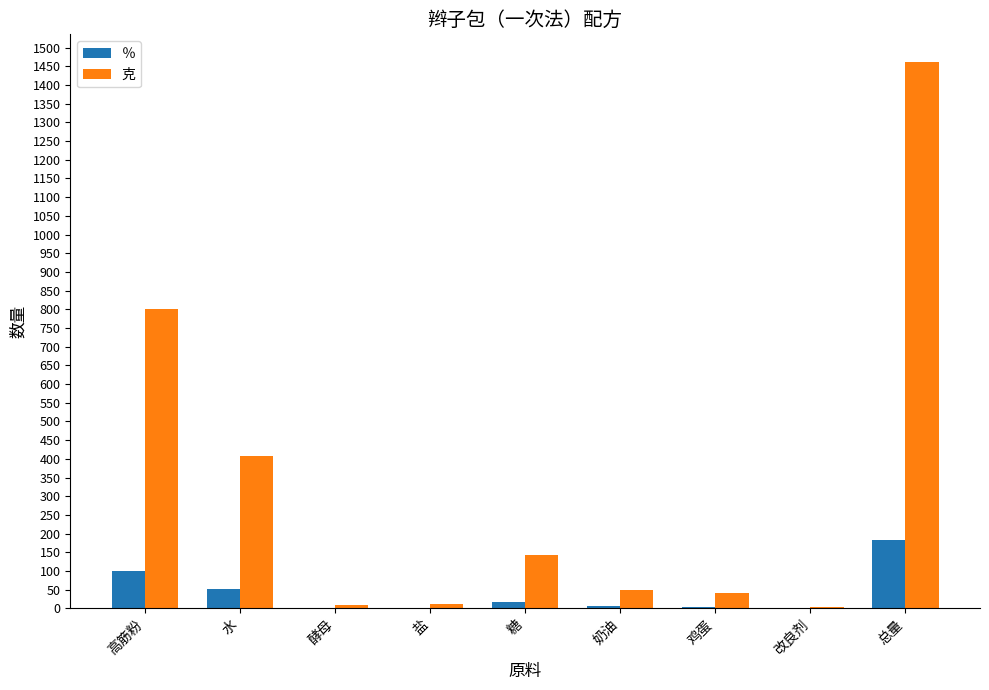

Between 酵母 and 糖, which series saw the biggest shift?

克